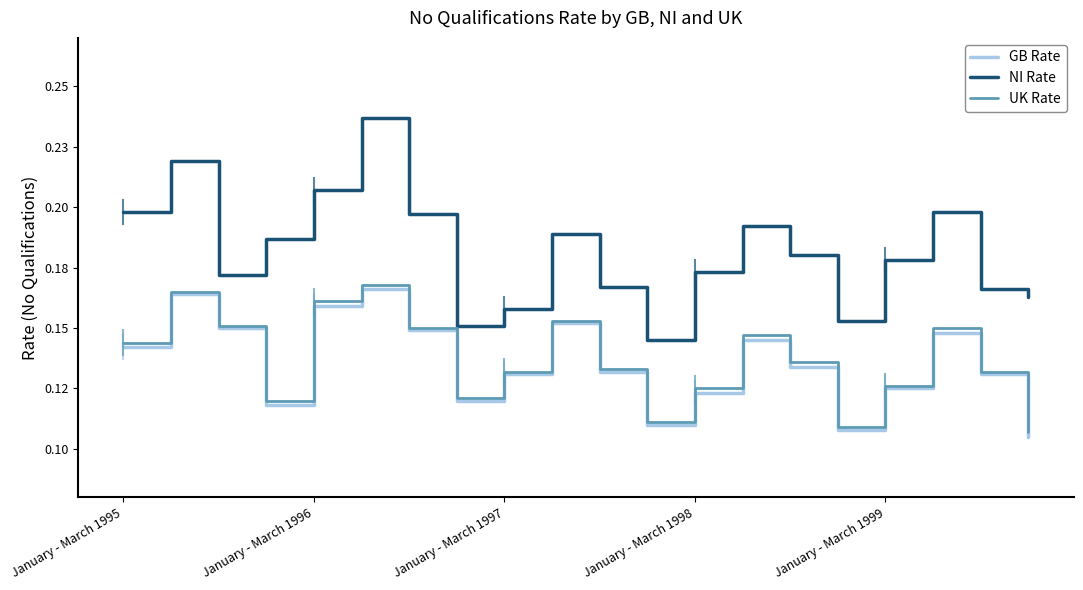

What is the minimum value for NI Rate?

0.1